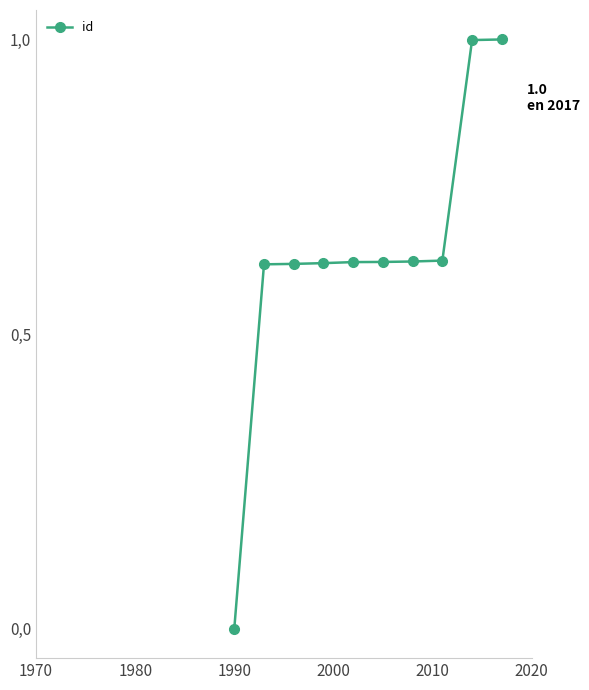

Does the chart have visible grid lines?

No